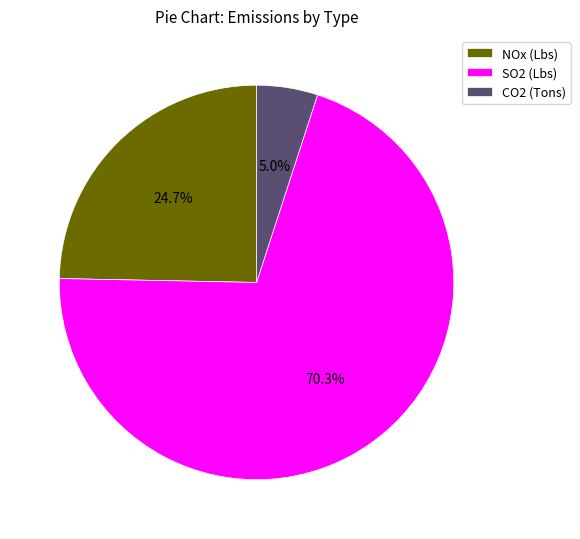

Does SO2 (Lbs) account for over 50% of the chart?

Yes